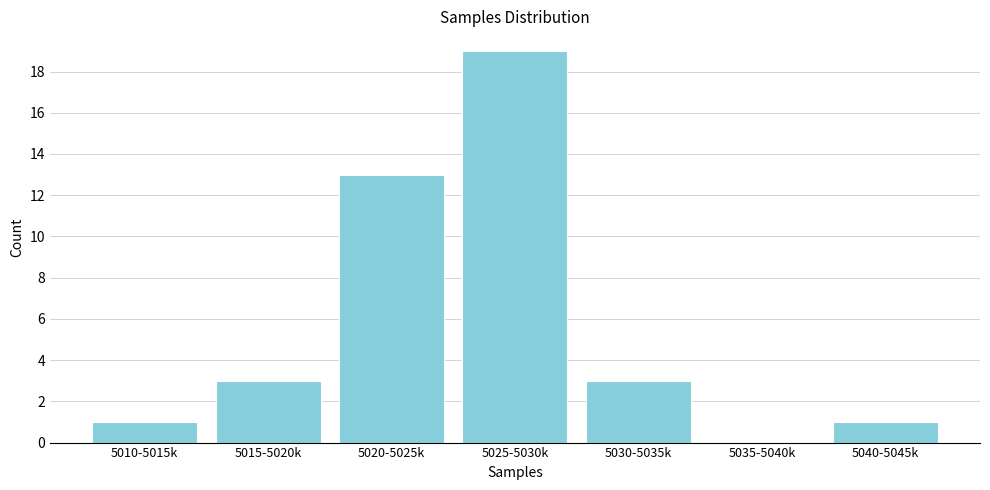

Reading left to right, list all the values displayed in this chart.

5010-5015k=1	5015-5020k=3	5020-5025k=13	5025-5030k=19	5030-5035k=3	5035-5040k=0	5040-5045k=1